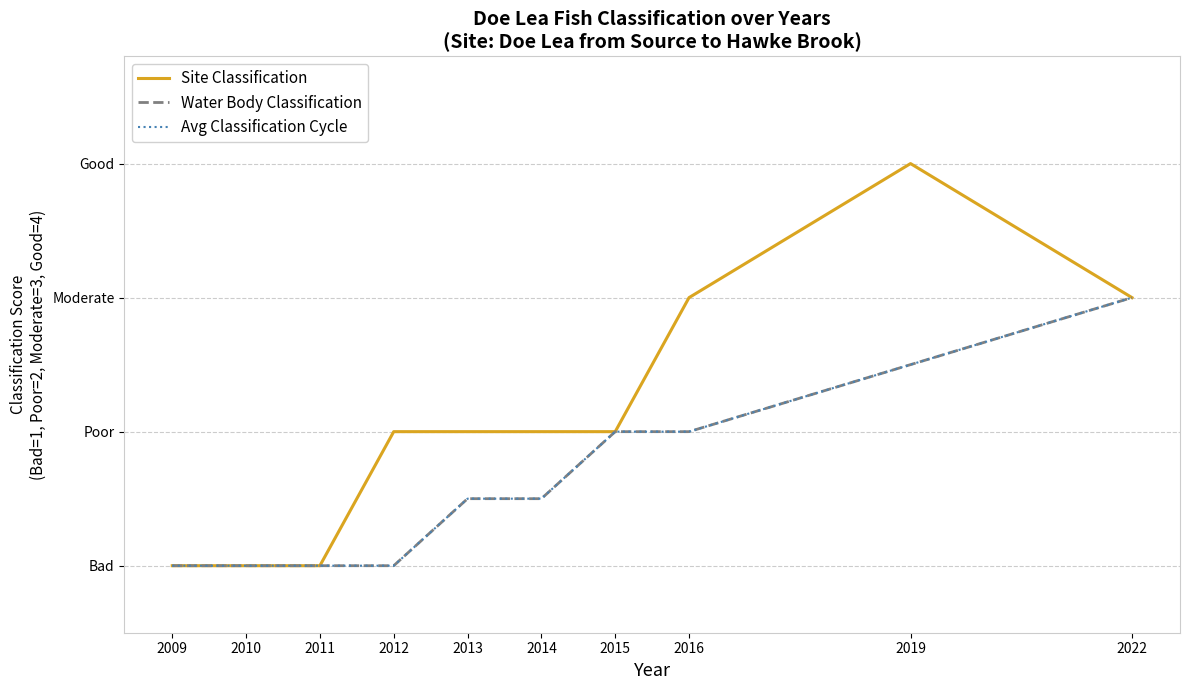

Is the value of Water Body Classification at 2019 greater than the value of Avg Classification Cycle at 2010?

Yes